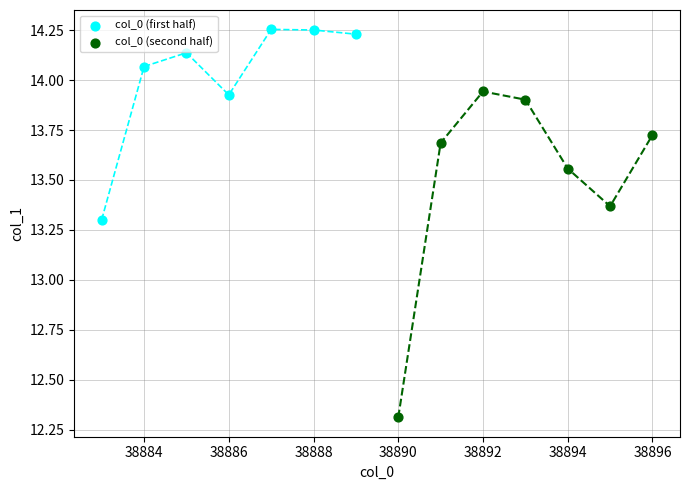

Which series contains the highest Y value?

col_0 (first half)